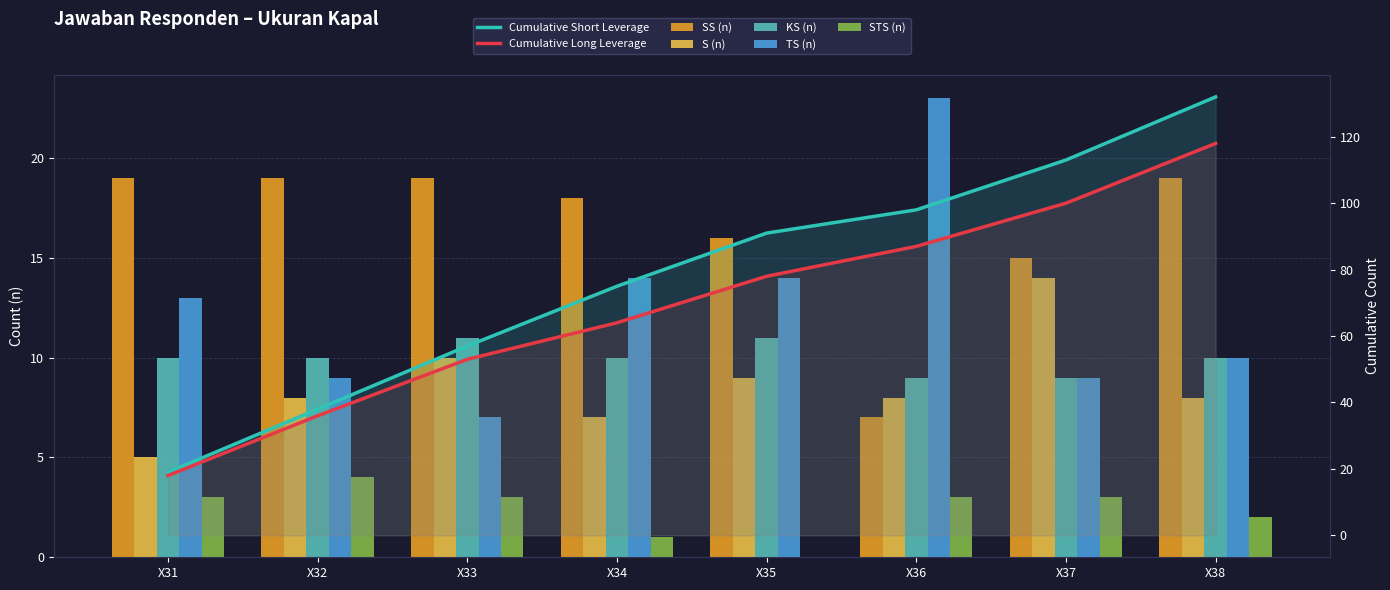

List the series in order of their peak value, highest first.

TS (n), SS (n), S (n), KS (n), STS (n)